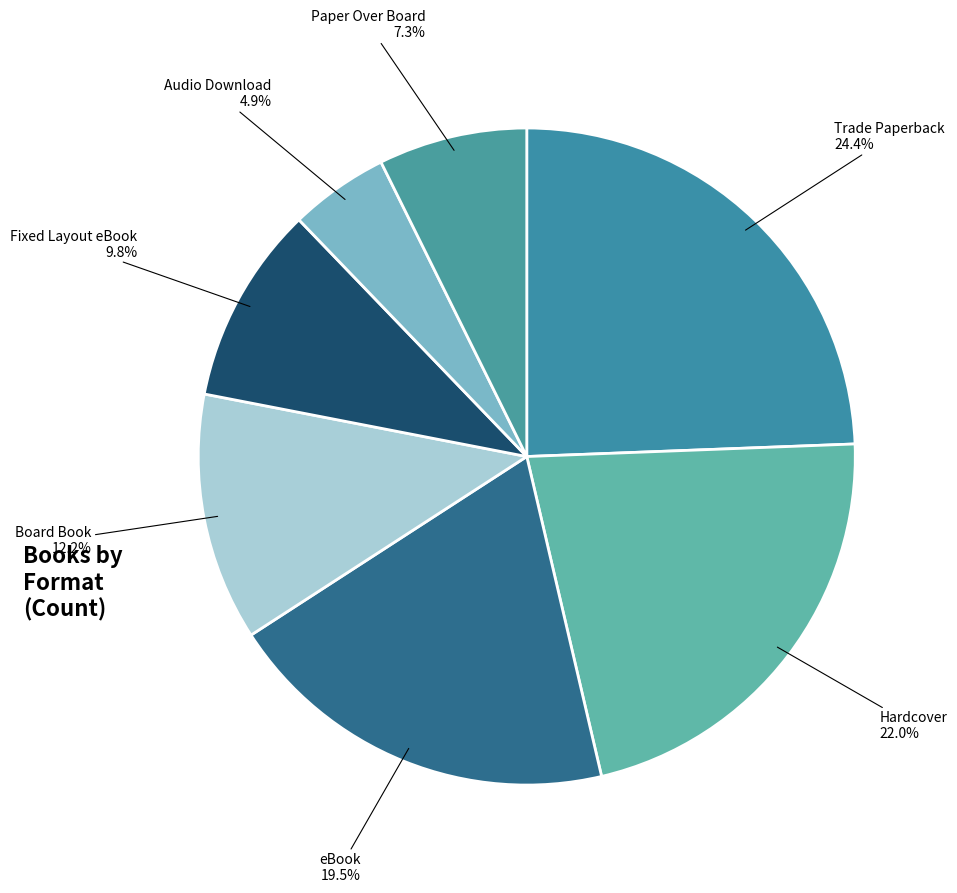

How many segments does this pie chart have?

7